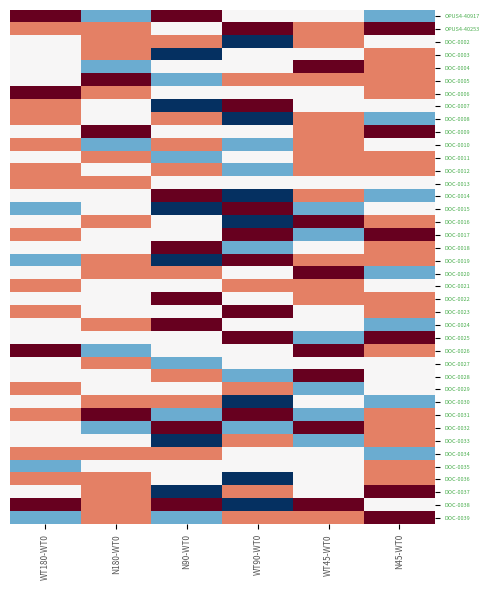

Reading left to right, transcribe all the data shown in this chart.

OPUS4-40917: WT180-WT0=1.0	N180-WT0=-0.5	N90-WT0=1.0	WT90-WT0=0.0	WT45-WT0=0.0	N45-WT0=-0.5
OPUS4-40253: WT180-WT0=0.5	N180-WT0=0.5	N90-WT0=0.0	WT90-WT0=1.0	WT45-WT0=0.5	N45-WT0=1.0
DOC-0002: WT180-WT0=0.0	N180-WT0=0.5	N90-WT0=0.5	WT90-WT0=-1.0	WT45-WT0=0.5	N45-WT0=0.0
DOC-0003: WT180-WT0=0.0	N180-WT0=0.5	N90-WT0=-1.0	WT90-WT0=0.0	WT45-WT0=0.0	N45-WT0=0.5
DOC-0004: WT180-WT0=0.0	N180-WT0=-0.5	N90-WT0=0.0	WT90-WT0=0.0	WT45-WT0=1.0	N45-WT0=0.5
DOC-0005: WT180-WT0=0.0	N180-WT0=1.0	N90-WT0=-0.5	WT90-WT0=0.5	WT45-WT0=0.5	N45-WT0=0.5
DOC-0006: WT180-WT0=1.0	N180-WT0=0.5	N90-WT0=0.0	WT90-WT0=0.0	WT45-WT0=0.0	N45-WT0=0.5
DOC-0007: WT180-WT0=0.5	N180-WT0=0.0	N90-WT0=-1.0	WT90-WT0=1.0	WT45-WT0=0.0	N45-WT0=0.0
DOC-0008: WT180-WT0=0.5	N180-WT0=0.0	N90-WT0=0.5	WT90-WT0=-1.0	WT45-WT0=0.5	N45-WT0=-0.5
DOC-0009: WT180-WT0=0.0	N180-WT0=1.0	N90-WT0=0.0	WT90-WT0=0.0	WT45-WT0=0.5	N45-WT0=1.0
DOC-0010: WT180-WT0=0.5	N180-WT0=-0.5	N90-WT0=0.5	WT90-WT0=-0.5	WT45-WT0=0.5	N45-WT0=0.0
DOC-0011: WT180-WT0=0.0	N180-WT0=0.5	N90-WT0=-0.5	WT90-WT0=0.0	WT45-WT0=0.5	N45-WT0=0.5
DOC-0012: WT180-WT0=0.5	N180-WT0=0.0	N90-WT0=0.5	WT90-WT0=-0.5	WT45-WT0=0.5	N45-WT0=0.5
DOC-0013: WT180-WT0=0.5	N180-WT0=0.5	N90-WT0=0.0	WT90-WT0=0.0	WT45-WT0=0.0	N45-WT0=0.0
DOC-0014: WT180-WT0=0.0	N180-WT0=0.0	N90-WT0=1.0	WT90-WT0=-1.0	WT45-WT0=0.5	N45-WT0=-0.5
DOC-0015: WT180-WT0=-0.5	N180-WT0=0.0	N90-WT0=-1.0	WT90-WT0=1.0	WT45-WT0=-0.5	N45-WT0=0.0
DOC-0016: WT180-WT0=0.0	N180-WT0=0.5	N90-WT0=0.0	WT90-WT0=-1.0	WT45-WT0=1.0	N45-WT0=0.5
DOC-0017: WT180-WT0=0.5	N180-WT0=0.0	N90-WT0=0.0	WT90-WT0=1.0	WT45-WT0=-0.5	N45-WT0=1.0
DOC-0018: WT180-WT0=0.0	N180-WT0=0.0	N90-WT0=1.0	WT90-WT0=-0.5	WT45-WT0=0.0	N45-WT0=0.5
DOC-0019: WT180-WT0=-0.5	N180-WT0=0.5	N90-WT0=-1.0	WT90-WT0=1.0	WT45-WT0=0.5	N45-WT0=0.5
DOC-0020: WT180-WT0=0.0	N180-WT0=0.5	N90-WT0=0.5	WT90-WT0=0.0	WT45-WT0=1.0	N45-WT0=-0.5
DOC-0021: WT180-WT0=0.5	N180-WT0=0.0	N90-WT0=0.0	WT90-WT0=0.5	WT45-WT0=0.5	N45-WT0=0.0
DOC-0022: WT180-WT0=0.0	N180-WT0=0.0	N90-WT0=1.0	WT90-WT0=0.0	WT45-WT0=0.5	N45-WT0=0.5
DOC-0023: WT180-WT0=0.5	N180-WT0=0.0	N90-WT0=0.0	WT90-WT0=1.0	WT45-WT0=0.0	N45-WT0=0.5
DOC-0024: WT180-WT0=0.0	N180-WT0=0.5	N90-WT0=1.0	WT90-WT0=0.0	WT45-WT0=0.0	N45-WT0=-0.5
DOC-0025: WT180-WT0=0.0	N180-WT0=0.0	N90-WT0=0.0	WT90-WT0=1.0	WT45-WT0=-0.5	N45-WT0=1.0
DOC-0026: WT180-WT0=1.0	N180-WT0=-0.5	N90-WT0=0.0	WT90-WT0=0.0	WT45-WT0=1.0	N45-WT0=0.5
DOC-0027: WT180-WT0=0.0	N180-WT0=0.5	N90-WT0=-0.5	WT90-WT0=0.0	WT45-WT0=0.0	N45-WT0=0.0
DOC-0028: WT180-WT0=0.0	N180-WT0=0.0	N90-WT0=0.5	WT90-WT0=-0.5	WT45-WT0=1.0	N45-WT0=0.0
DOC-0029: WT180-WT0=0.5	N180-WT0=0.0	N90-WT0=0.0	WT90-WT0=0.5	WT45-WT0=-0.5	N45-WT0=0.0
DOC-0030: WT180-WT0=0.0	N180-WT0=0.5	N90-WT0=0.5	WT90-WT0=-1.0	WT45-WT0=0.0	N45-WT0=-0.5
DOC-0031: WT180-WT0=0.5	N180-WT0=1.0	N90-WT0=-0.5	WT90-WT0=1.0	WT45-WT0=-0.5	N45-WT0=0.5
DOC-0032: WT180-WT0=0.0	N180-WT0=-0.5	N90-WT0=1.0	WT90-WT0=-0.5	WT45-WT0=1.0	N45-WT0=0.5
DOC-0033: WT180-WT0=0.0	N180-WT0=0.0	N90-WT0=-1.0	WT90-WT0=0.5	WT45-WT0=-0.5	N45-WT0=0.5
DOC-0034: WT180-WT0=0.5	N180-WT0=0.5	N90-WT0=0.5	WT90-WT0=0.0	WT45-WT0=0.0	N45-WT0=-0.5
DOC-0035: WT180-WT0=-0.5	N180-WT0=0.0	N90-WT0=0.0	WT90-WT0=0.0	WT45-WT0=0.0	N45-WT0=0.5
DOC-0036: WT180-WT0=0.5	N180-WT0=0.5	N90-WT0=0.0	WT90-WT0=-1.0	WT45-WT0=0.0	N45-WT0=0.5
DOC-0037: WT180-WT0=0.0	N180-WT0=0.5	N90-WT0=-1.0	WT90-WT0=0.5	WT45-WT0=0.0	N45-WT0=1.0
DOC-0038: WT180-WT0=1.0	N180-WT0=0.5	N90-WT0=1.0	WT90-WT0=-1.0	WT45-WT0=1.0	N45-WT0=0.0
DOC-0039: WT180-WT0=-0.5	N180-WT0=0.5	N90-WT0=-0.5	WT90-WT0=0.5	WT45-WT0=0.5	N45-WT0=1.0